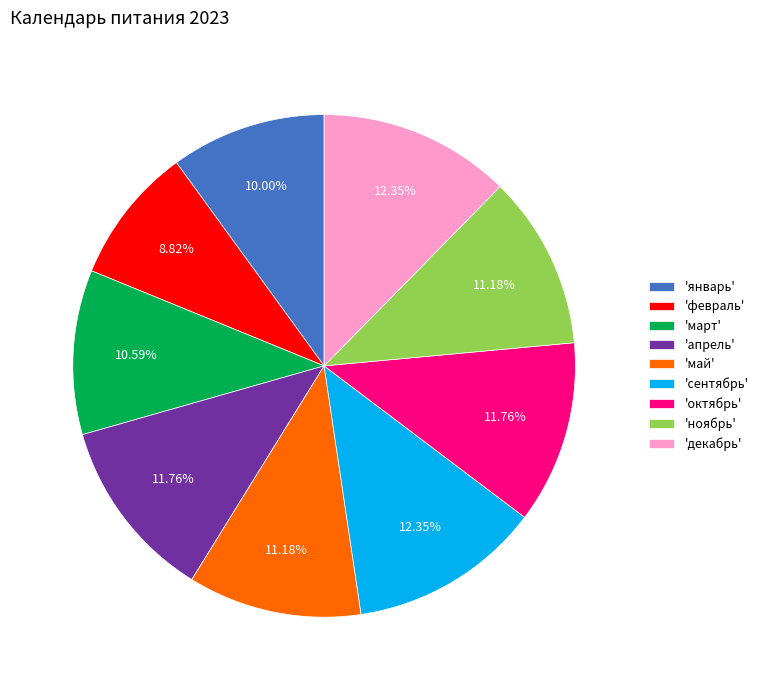

What is the smallest slice in the pie chart?

'февраль'